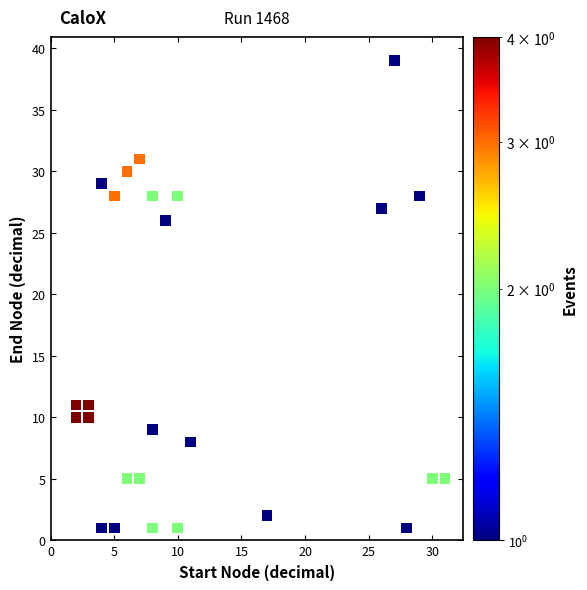

What Y value in the scatter plot is closest to 20?

26